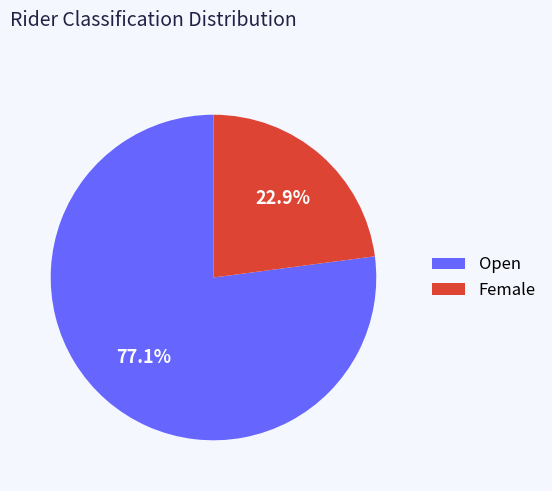

What percentage is the Open slice, to the nearest percent?

77%